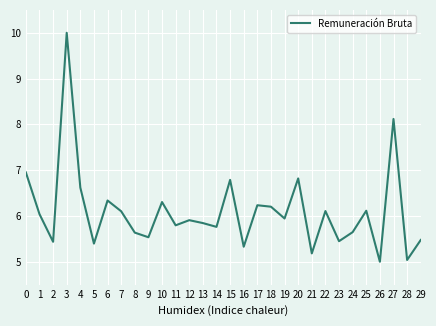

What is the ratio of the value at 17 to the value at 13?

1.1